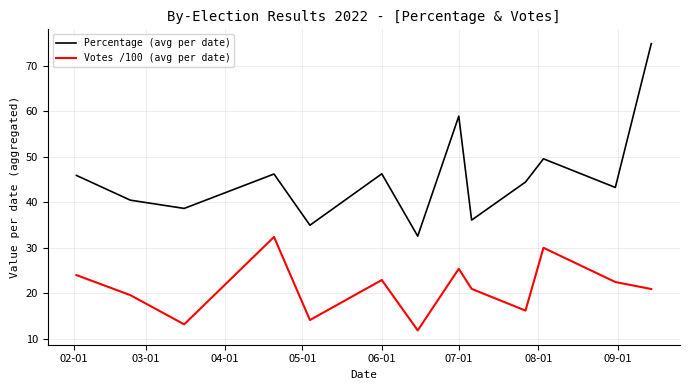

What is the difference between the maximum and minimum values in the Percentage (avg per date) series?

42.3